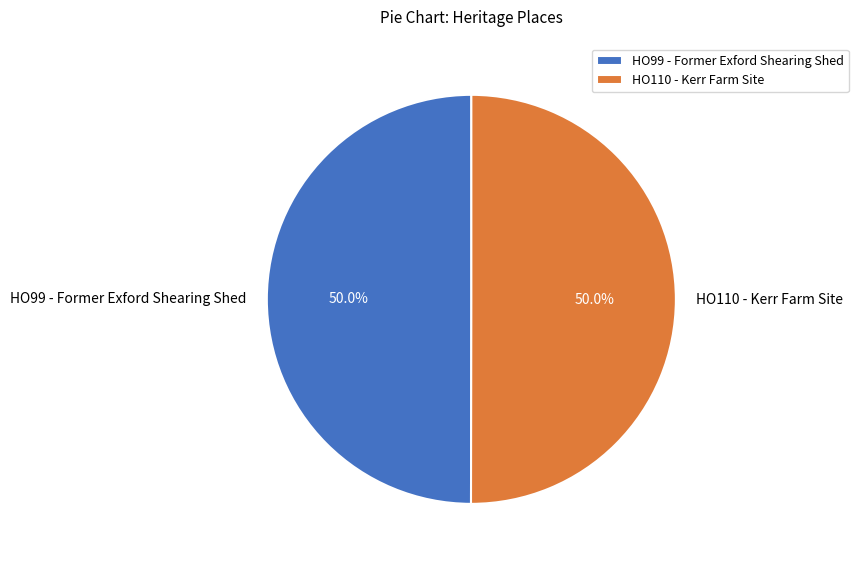

To the nearest percent, what is the combined percentage of HO99 - Former Exford Shearing Shed and HO110 - Kerr Farm Site?

100%